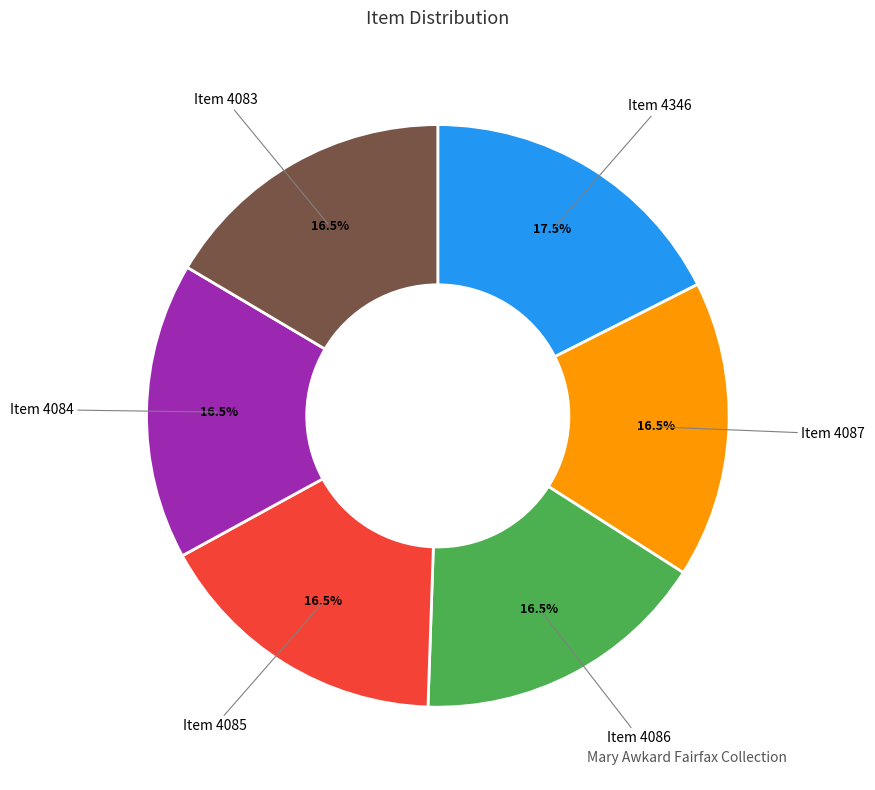

Approximately how many times larger is the value at Item 4083 compared to Item 4087?

1.0